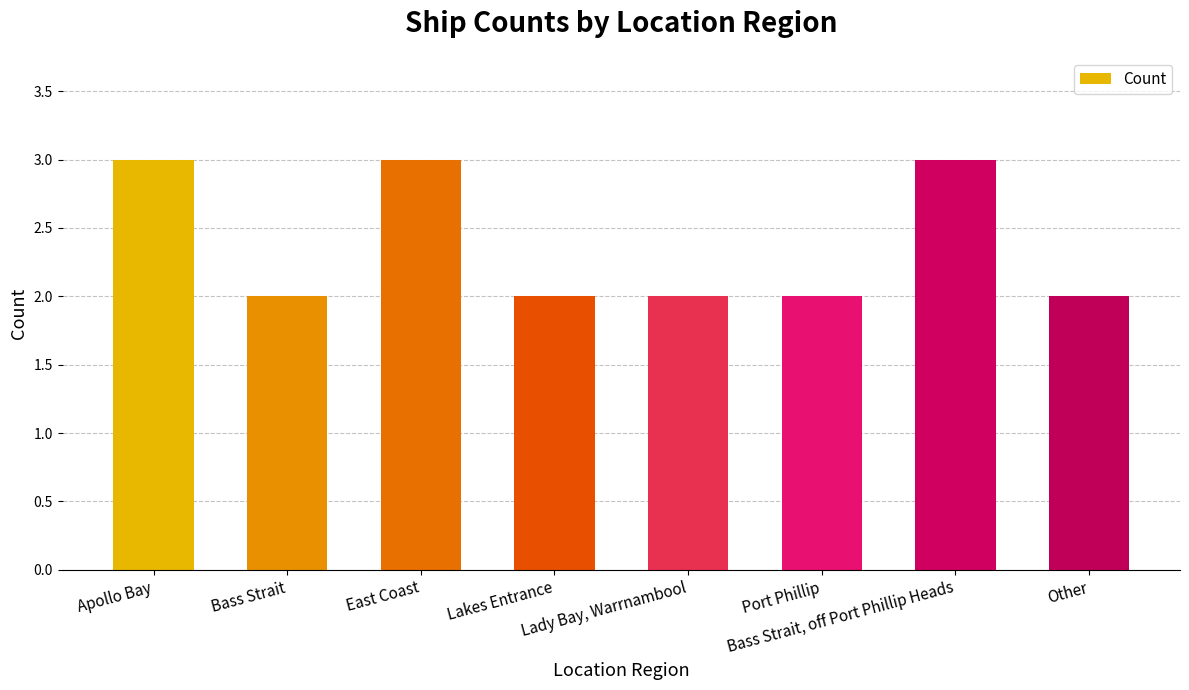

What is the sum of all values?

19